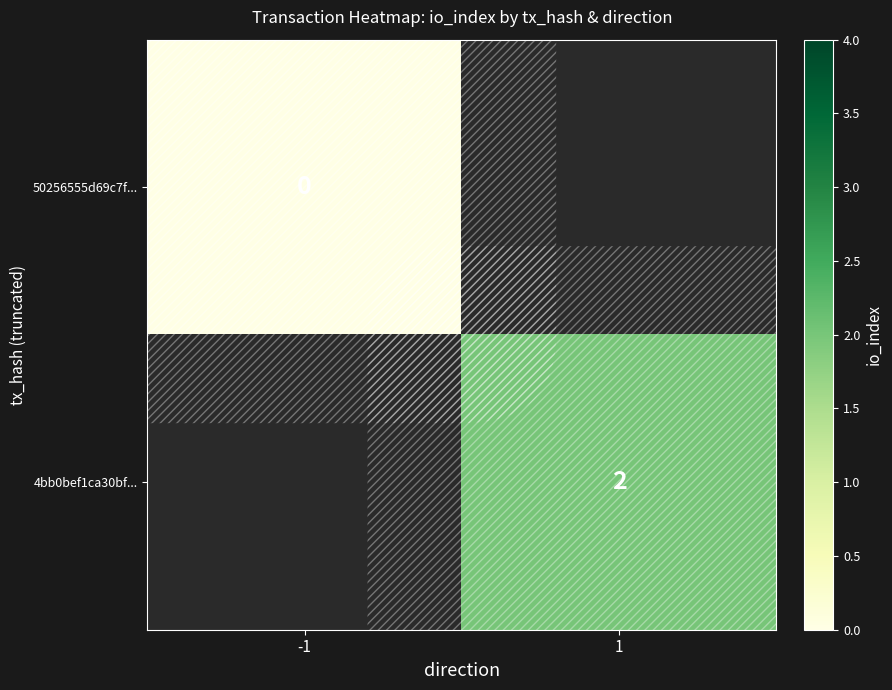

The 4bb0bef1ca30bf... series shows 1 at 1. True or false?

False